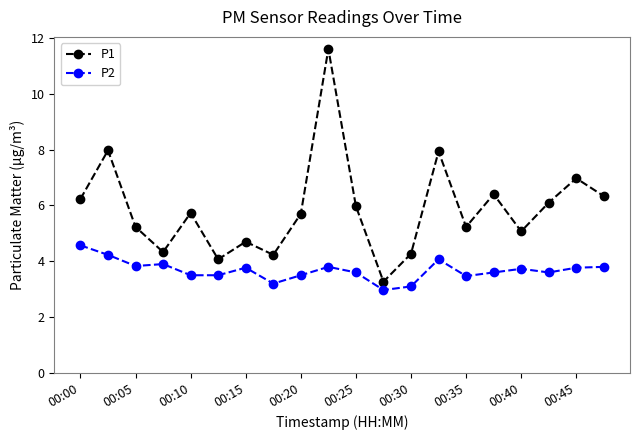

Count the number of categories in the chart.

20